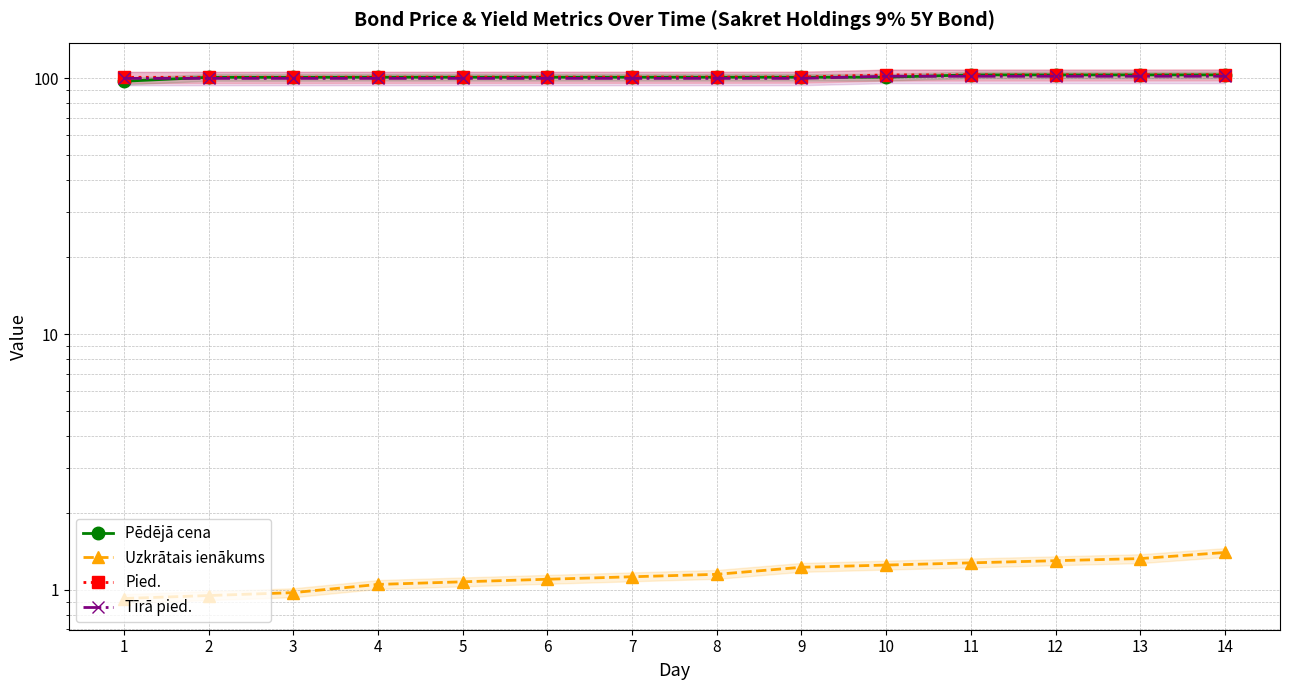

What is the highest value of the Pied. series?

103.3